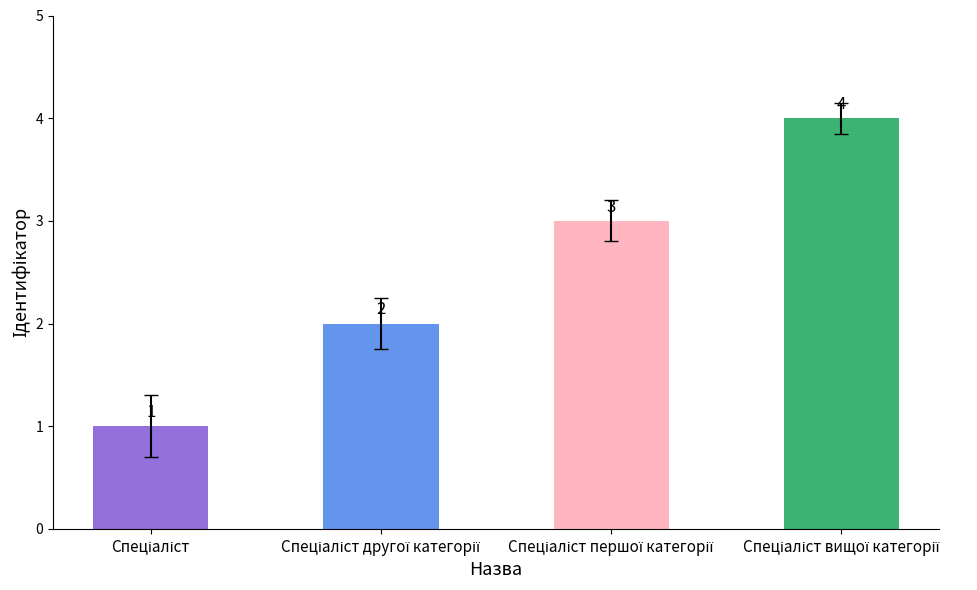

How many values are between 2 and 4?

3